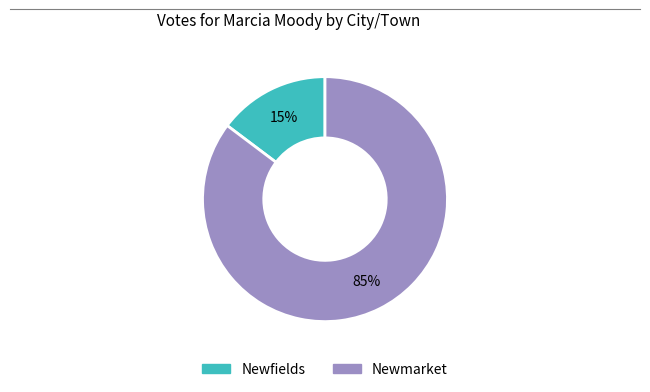

What is the majority slice?

Newmarket